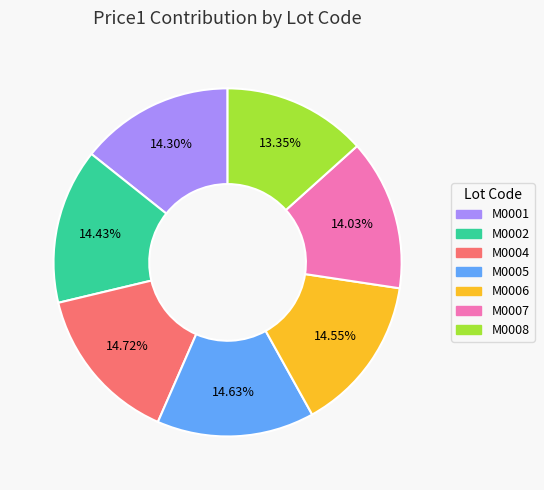

Is M0008 the majority of the pie?

No